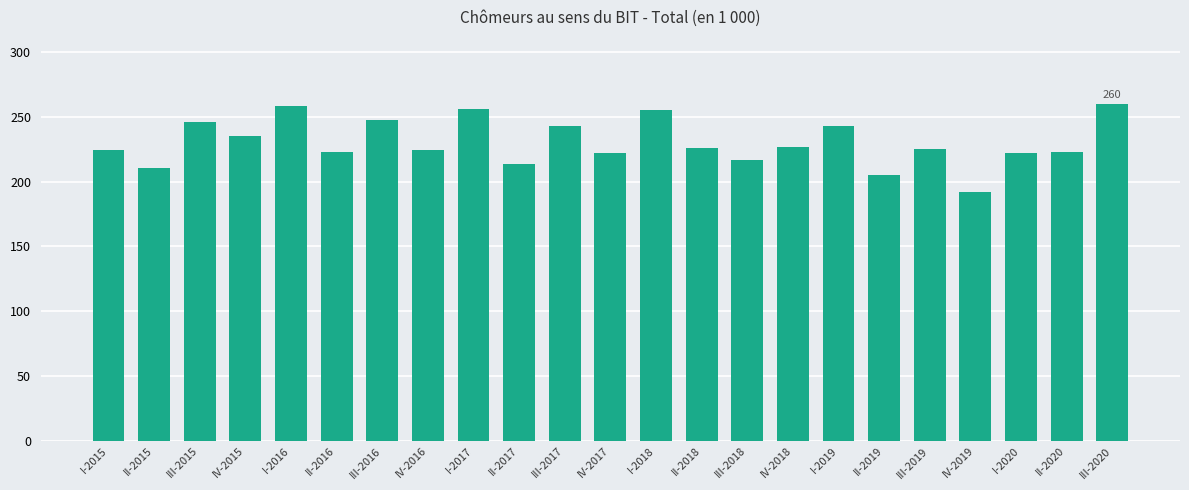

What is the change in value from IV-2015 to III-2018?

-18.2